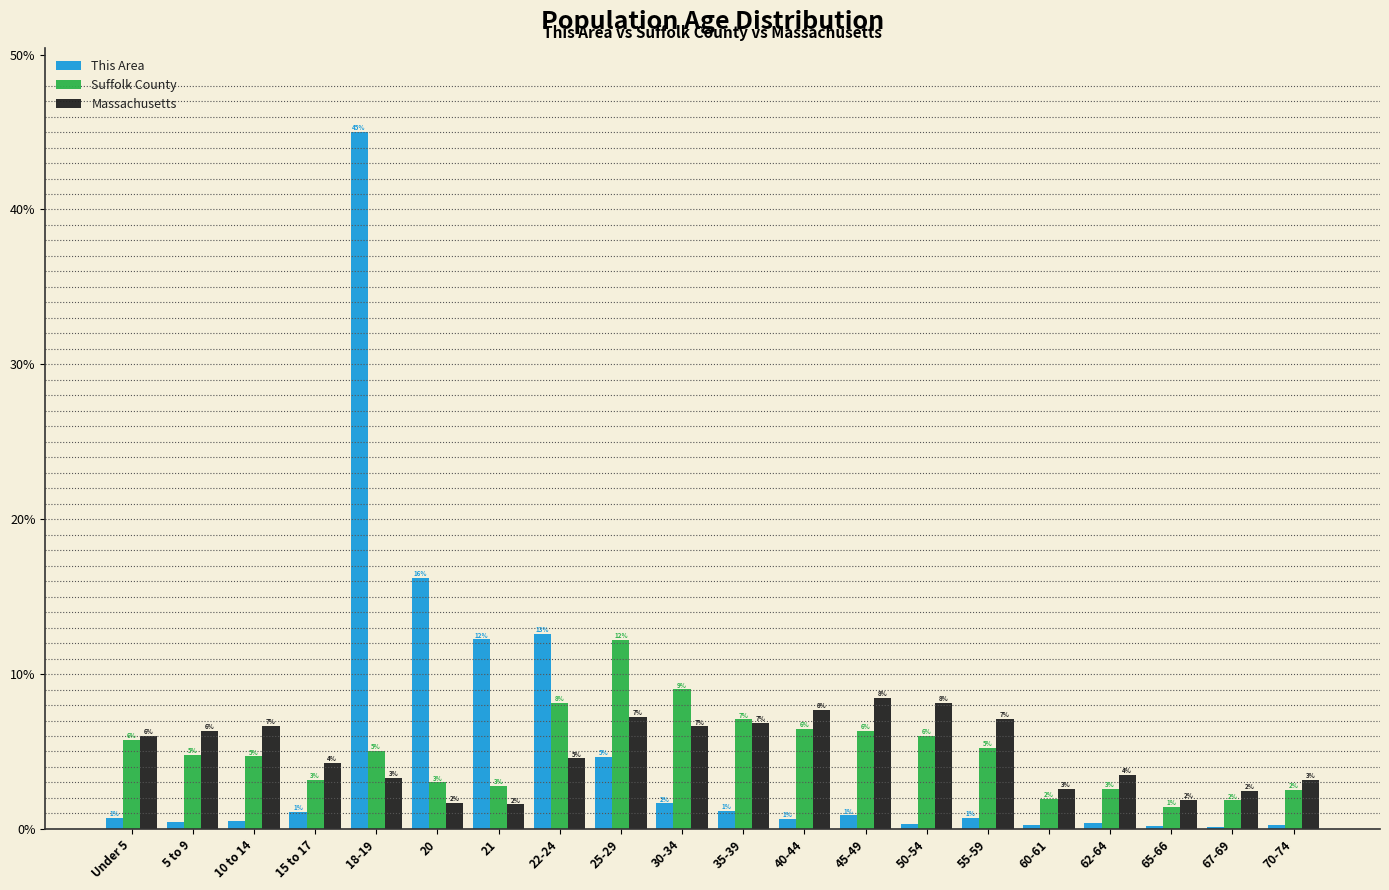

Between 55-59 and 62-64, which series saw the biggest shift?

Massachusetts